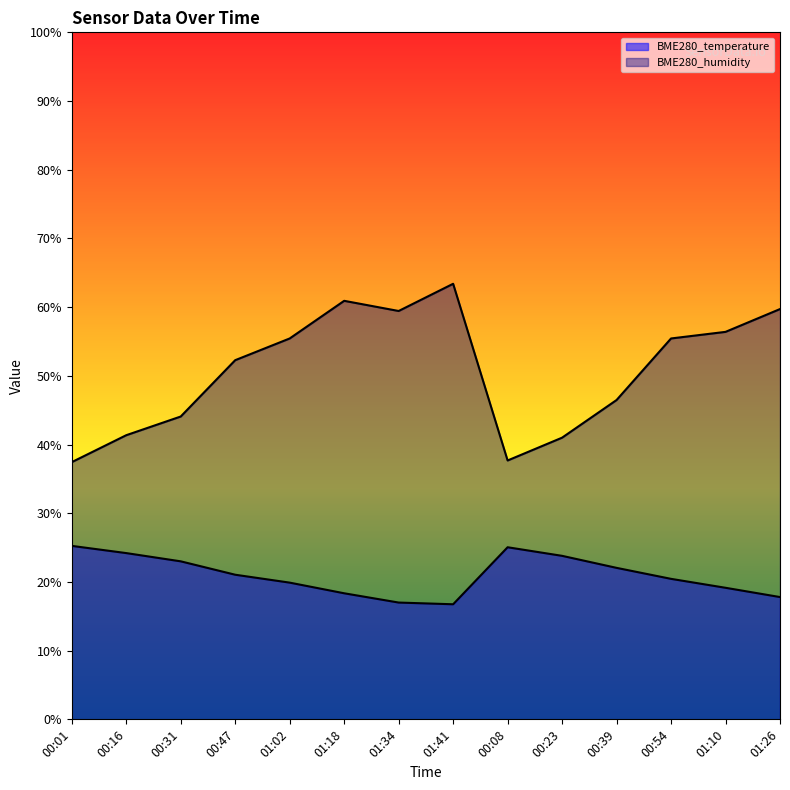

How many data points in BME280_temperature are above 21?

7